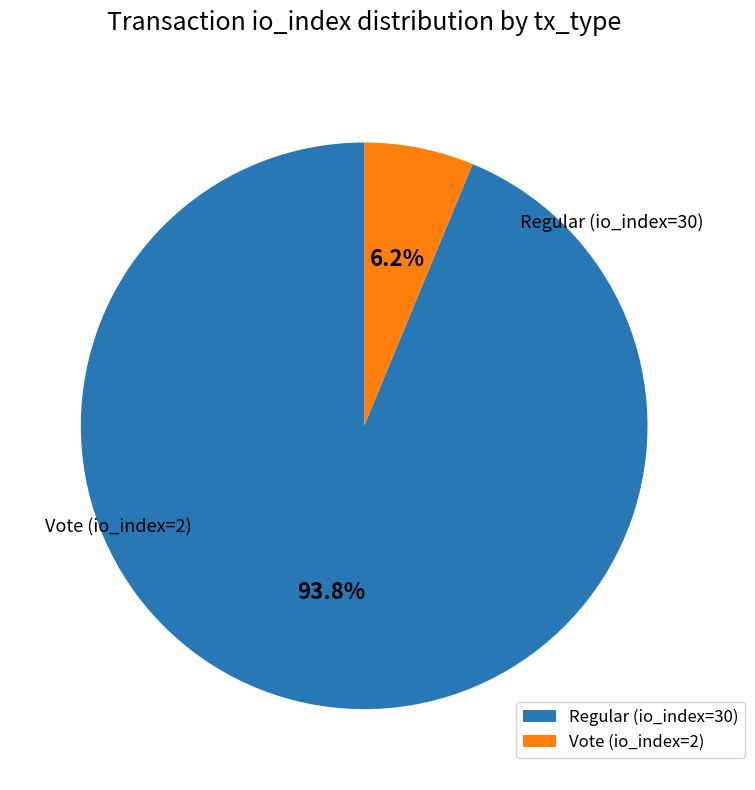

How many segments does this pie chart have?

2